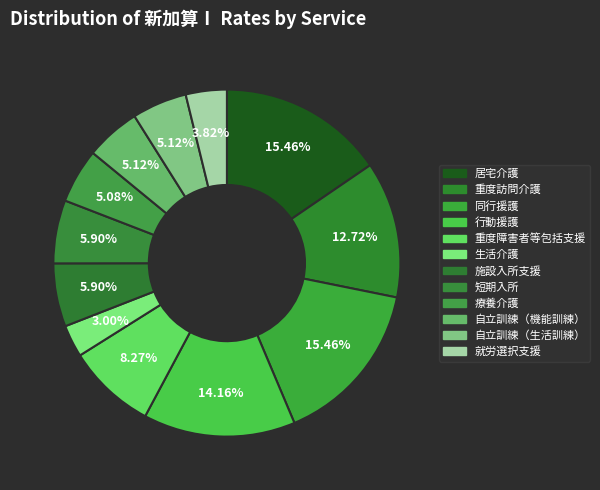

To the nearest percent, what is the difference between the 重度訪問介護 and 行動援護 slice percentages?

1%